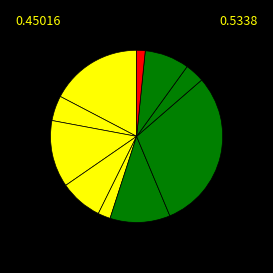

To the nearest percent, what is the difference between the largest and smallest slice percentages?

28%